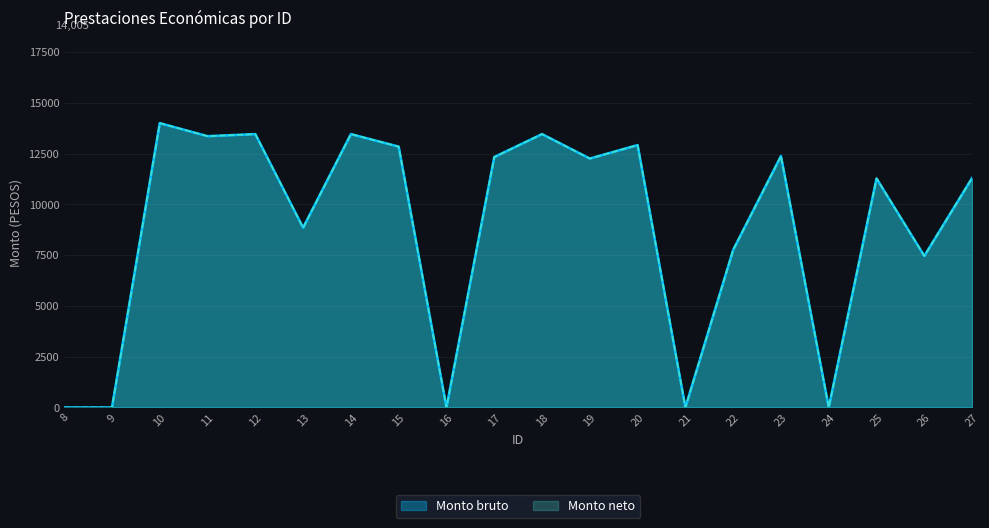

At how many categories does at least one series exceed 13885?

1